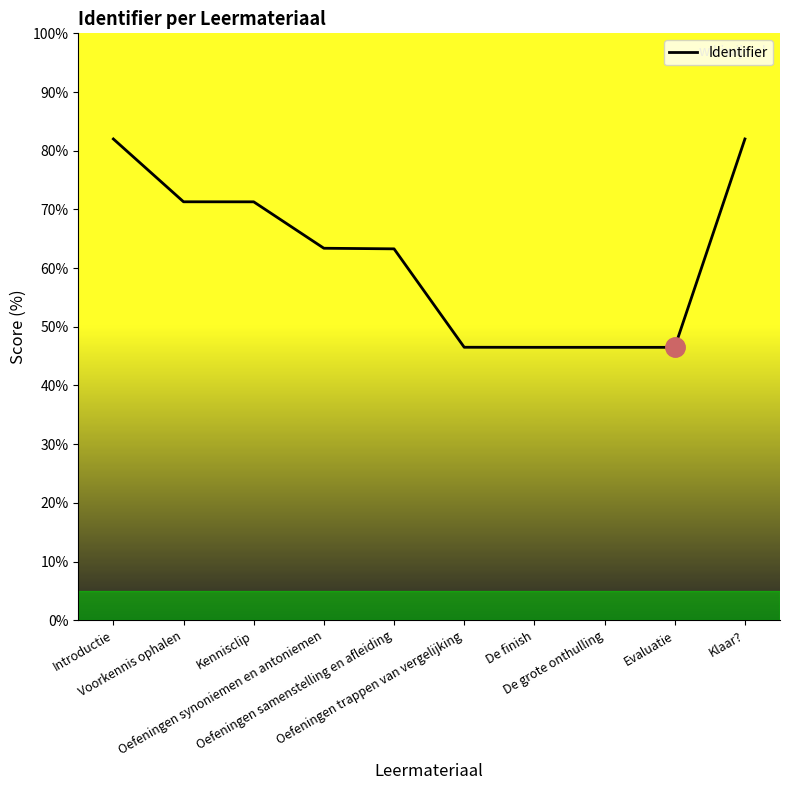

At which category does the data reach its first local valley?

Evaluatie